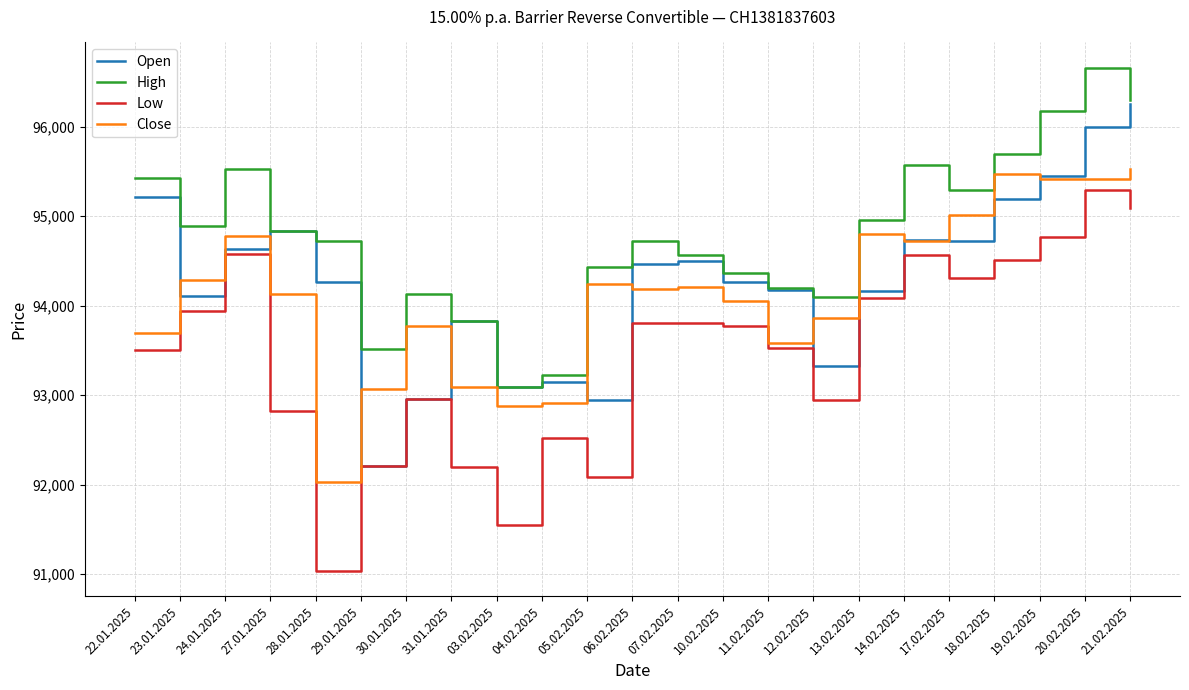

The value of High at 14.02.2025 is 61864. True or false?

False